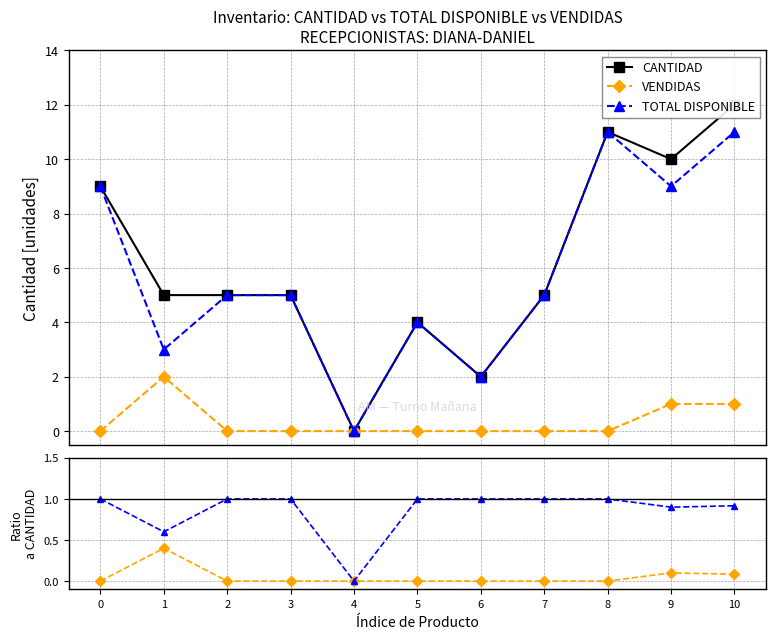

Which series has the largest range (max minus min)?

CANTIDAD